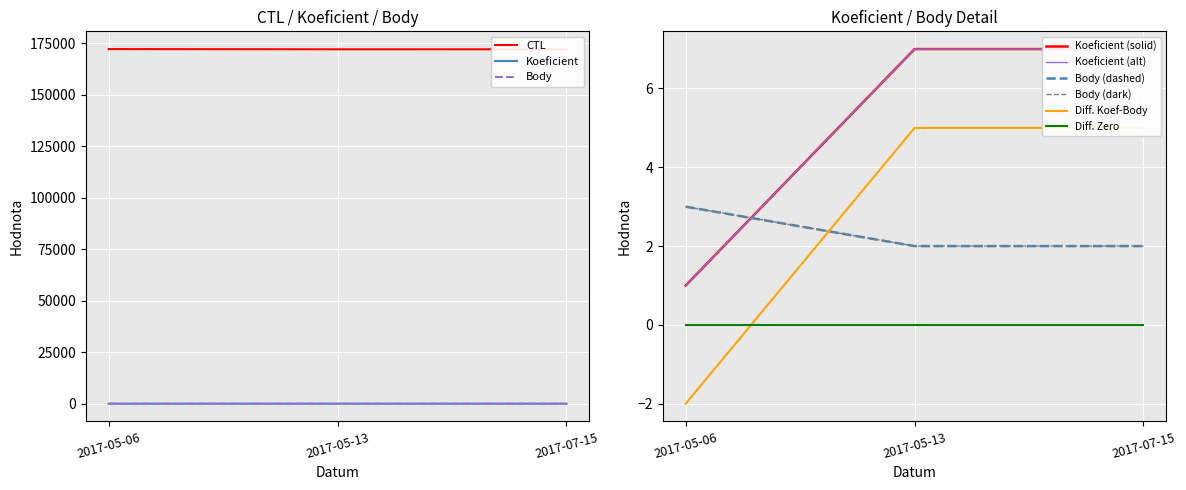

What is the average value of the Body series?

2